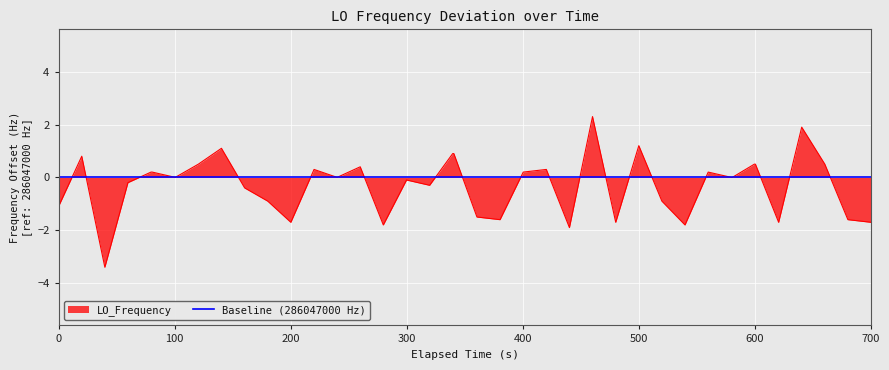

What is the lowest value of the LO_Frequency series?

-3.4